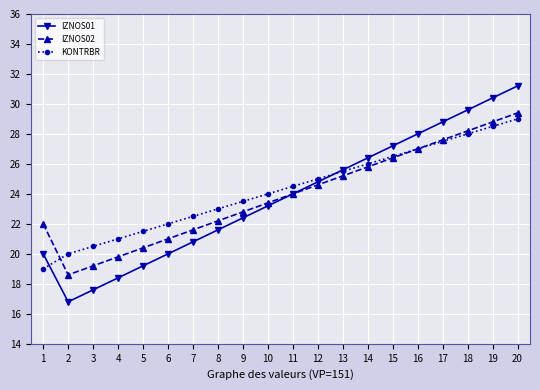

Reading right to left, list all the values displayed in this chart.

IZNOS01: 20=31.2	19=30.4	18=29.6	17=28.8	16=28.0	15=27.2	14=26.4	13=25.6	12=24.8	11=24.0	10=23.2	9=22.4	8=21.6	7=20.8	6=20.0	5=19.2	4=18.4	3=17.6	2=16.8	1=20.0
IZNOS02: 20=29.4	19=28.8	18=28.2	17=27.6	16=27.0	15=26.4	14=25.8	13=25.2	12=24.6	11=24.0	10=23.4	9=22.8	8=22.2	7=21.6	6=21.0	5=20.4	4=19.8	3=19.2	2=18.6	1=22.0
KONTRBR: 20=29.0	19=28.5	18=28.0	17=27.5	16=27.0	15=26.5	14=26.0	13=25.5	12=25.0	11=24.5	10=24.0	9=23.5	8=23.0	7=22.5	6=22.0	5=21.5	4=21.0	3=20.5	2=20.0	1=19.0